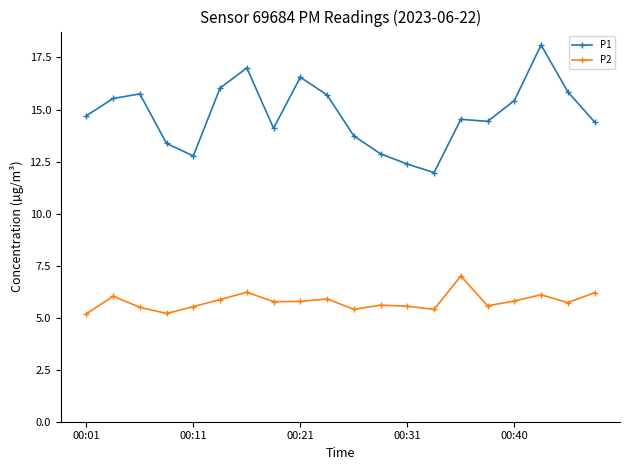

What is the difference between the second highest and second lowest values in the P2 series?

1.0